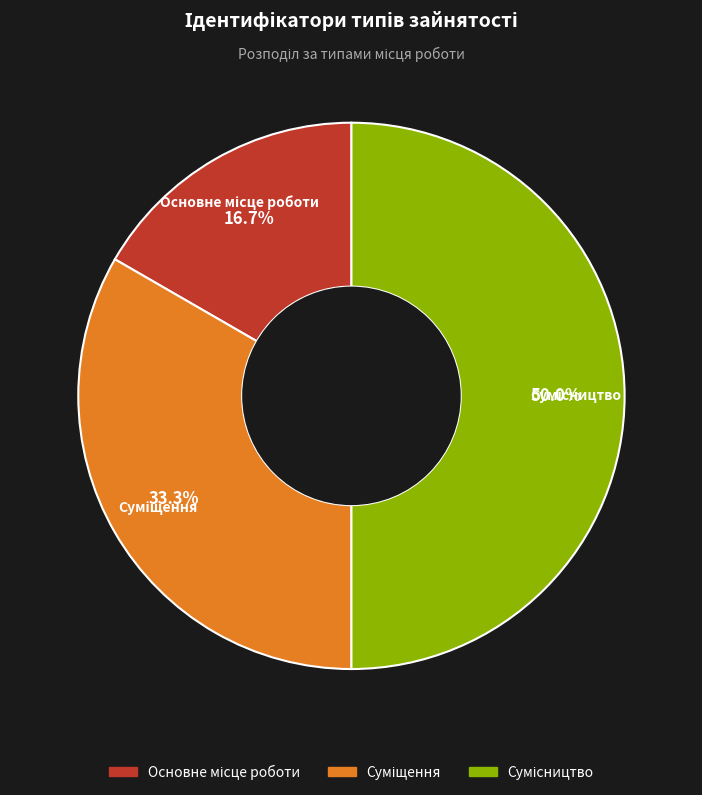

Count the number of slices in the pie.

3